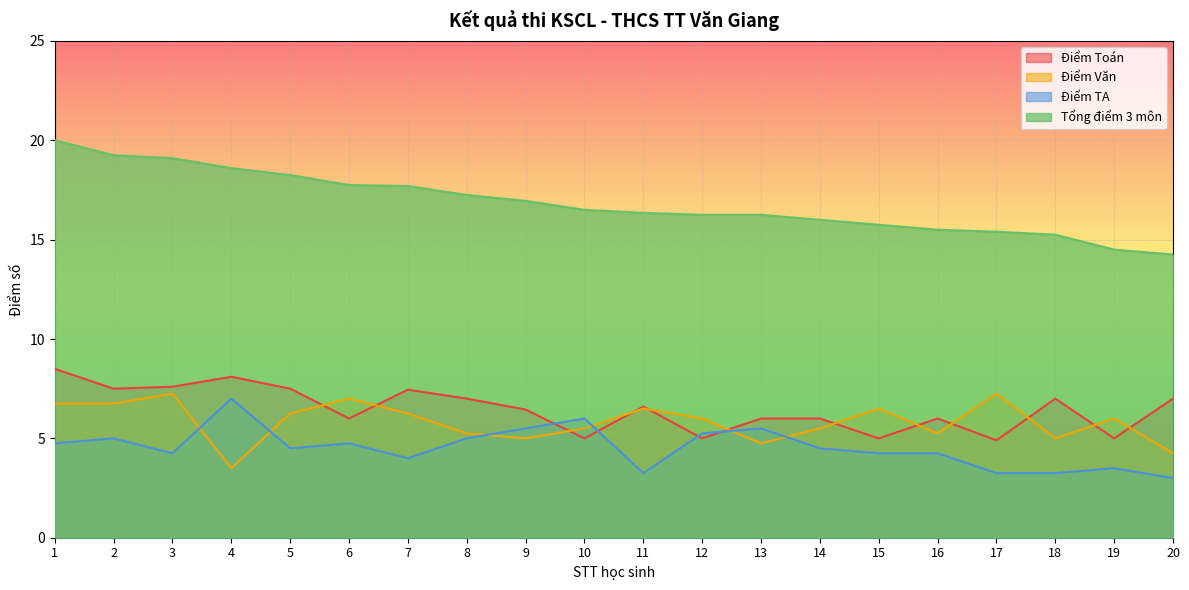

What is the difference between the maximum and second lowest values in the Điểm TA series?

3.8